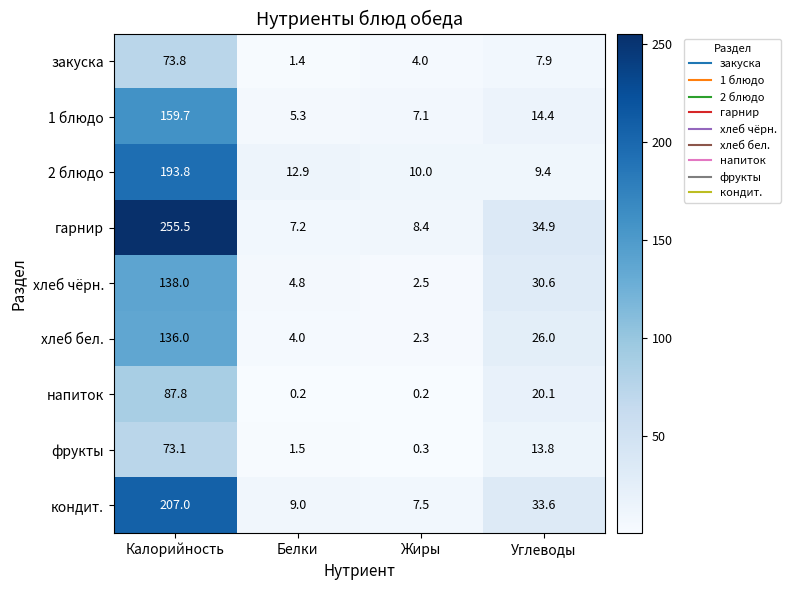

What is the difference between the maximum and minimum values in the закуска series?

72.4